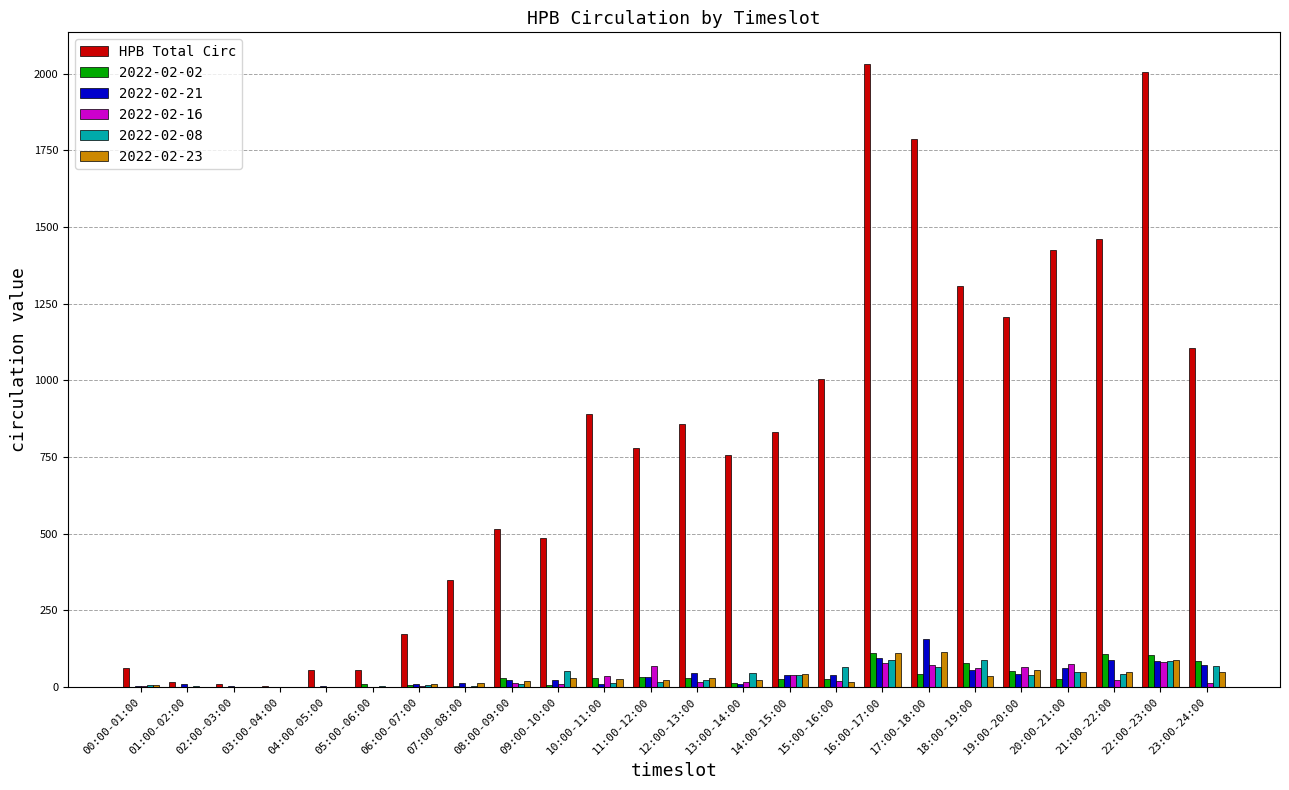

True or false: 2022-02-16 has a value of 1 at 05:00-06:00.

True